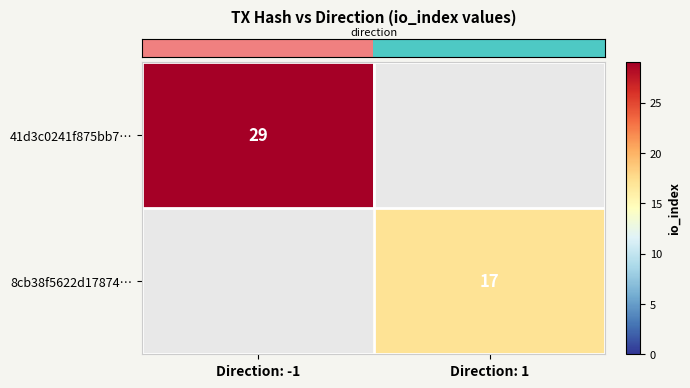

Count the number of categories in the chart.

2